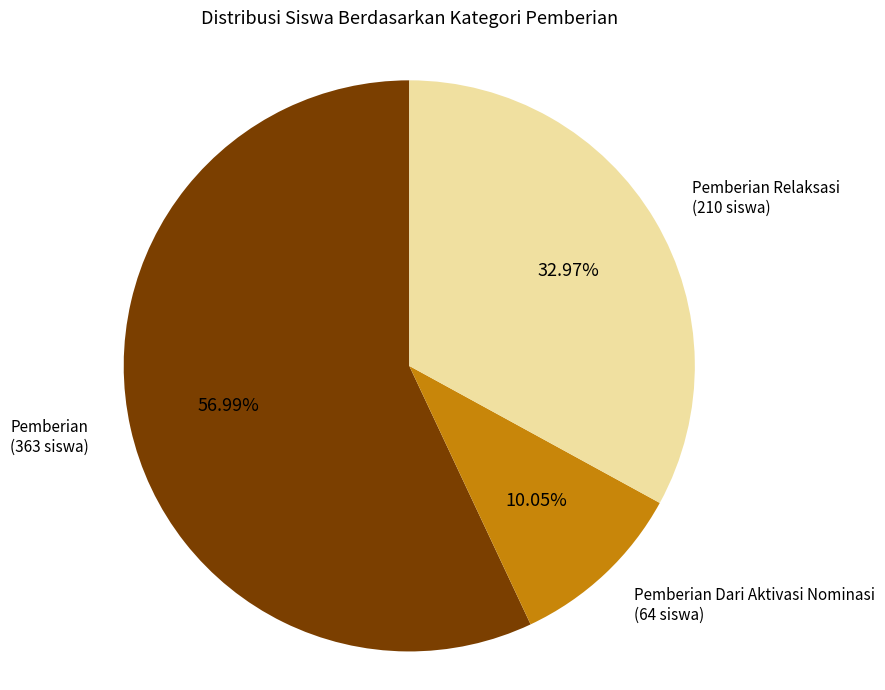

To the nearest percent, what portion does Pemberian represent?

57%